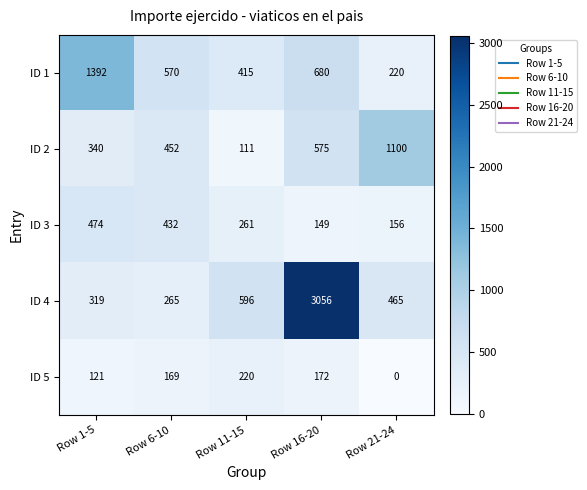

What is the greatest value displayed?

3056